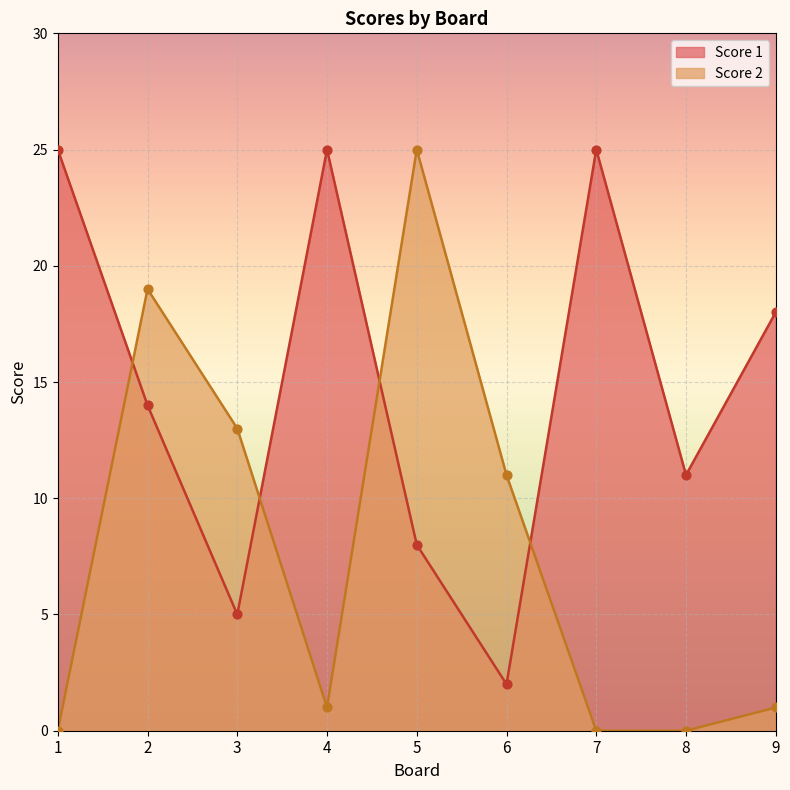

At which category is the sum across all series the highest?

2